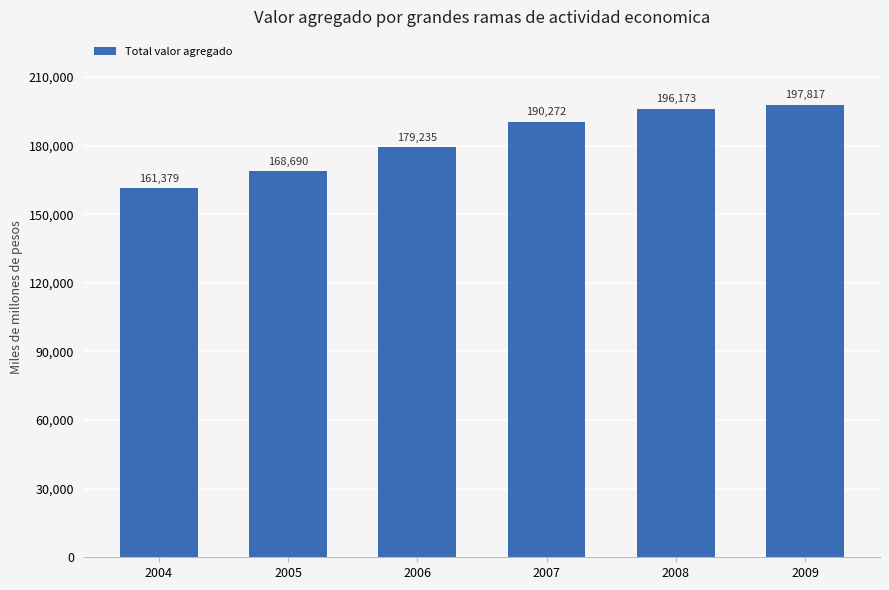

Reading left to right, transcribe all the data shown in this chart.

161379	168690	179235	190272	196173	197817